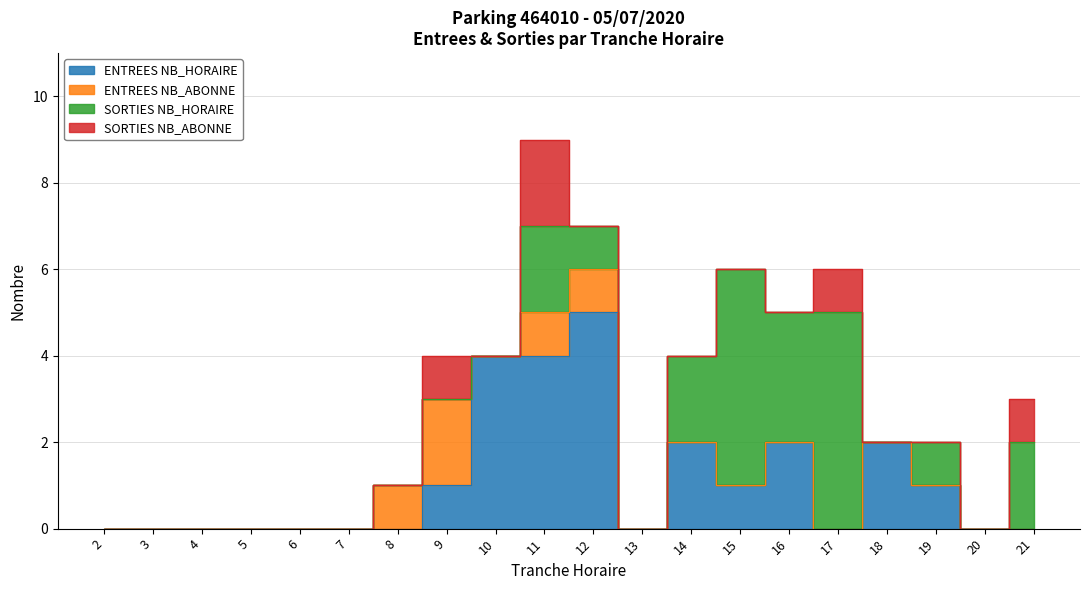

At how many categories does at least one series exceed 3?

5